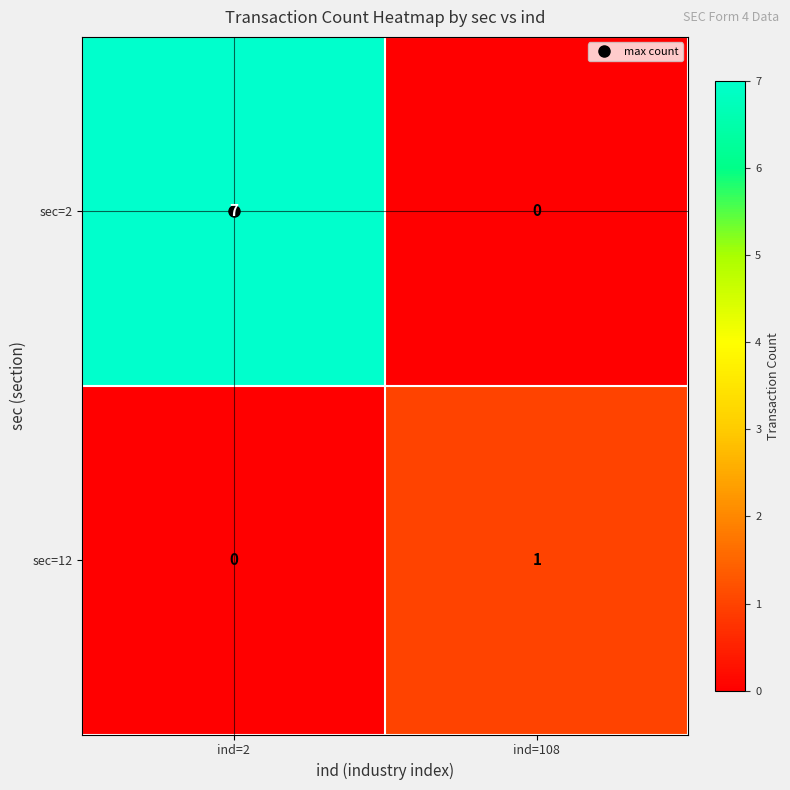

Which category has the highest value across all series?

ind=2